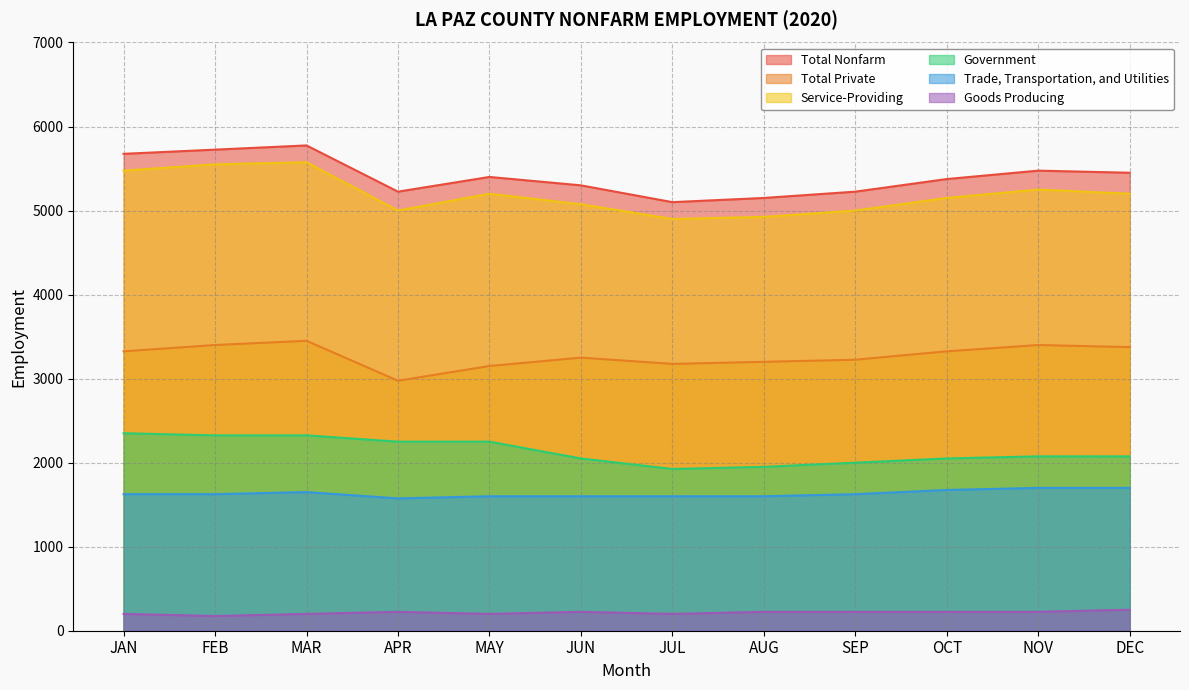

The Trade, Transportation, and Utilities series shows 1575 at APR. True or false?

True